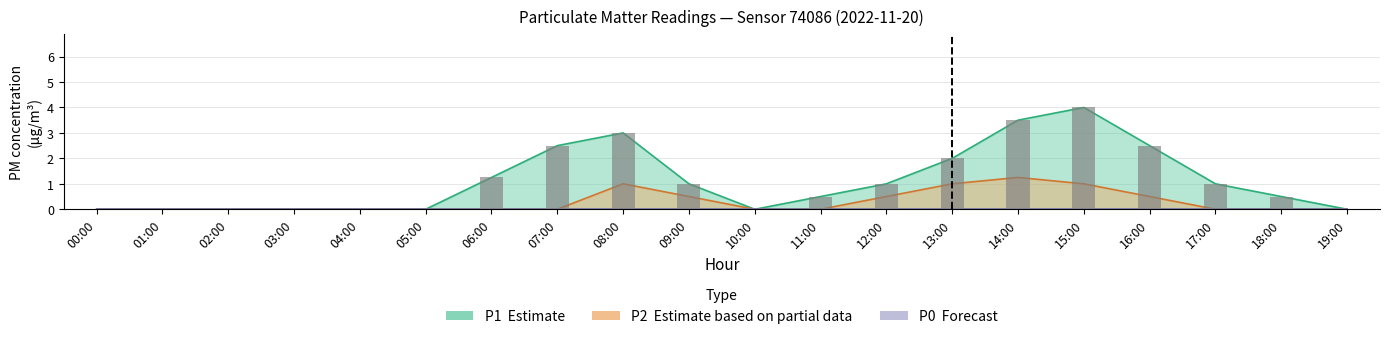

Reading left to right, transcribe all the data shown in this chart.

P1: 0.0	0.0	0.0	0.0	0.0	0.0	1.2	2.5	3.0	1.0	0.0	0.5	1.0	2.0	3.5	4.0	2.5	1.0	0.5	0.0
P2: 0.0	0.0	0.0	0.0	0.0	0.0	0.0	0.0	1.0	0.5	0.0	0.0	0.5	1.0	1.2	1.0	0.5	0.0	0.0	0.0